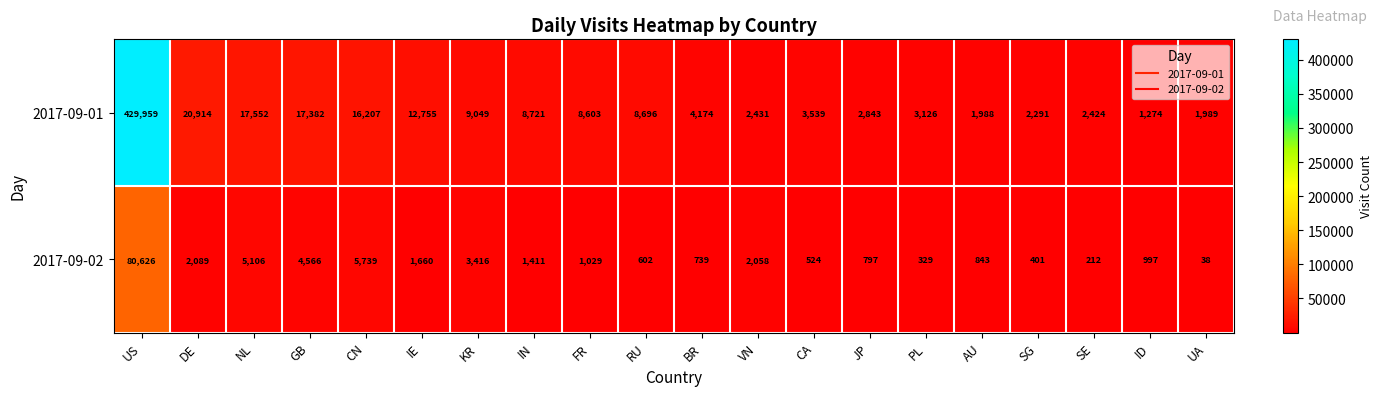

Which series has the largest total across all categories?

2017-09-01